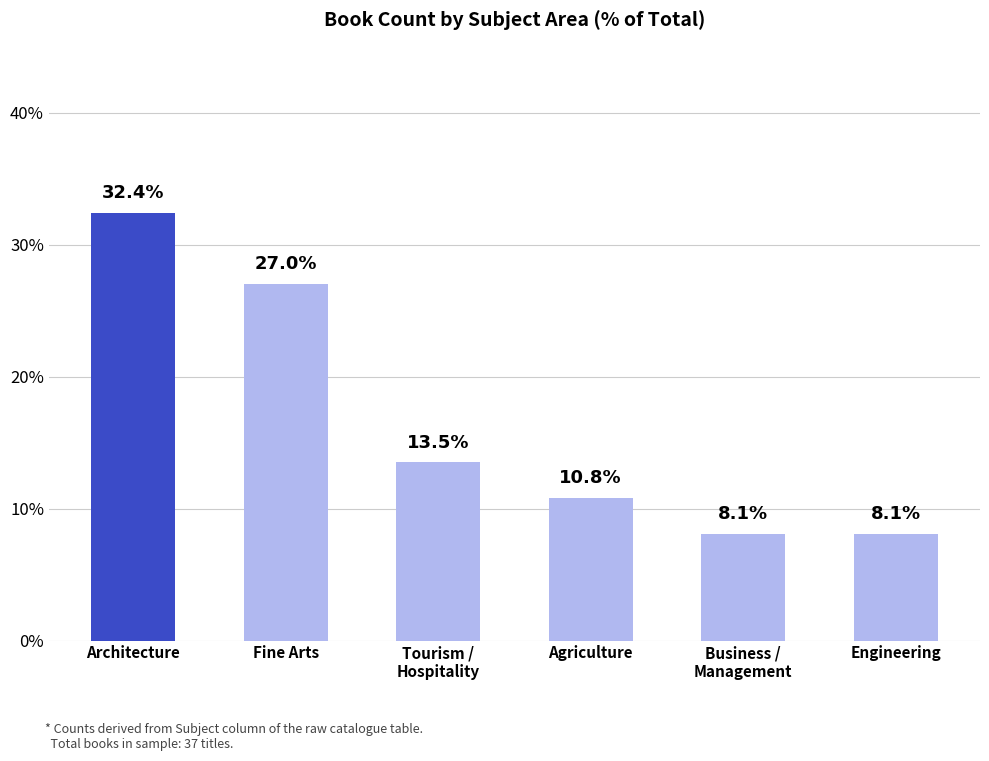

The chart shows a value of 11.2 at Engineering. True or false?

False